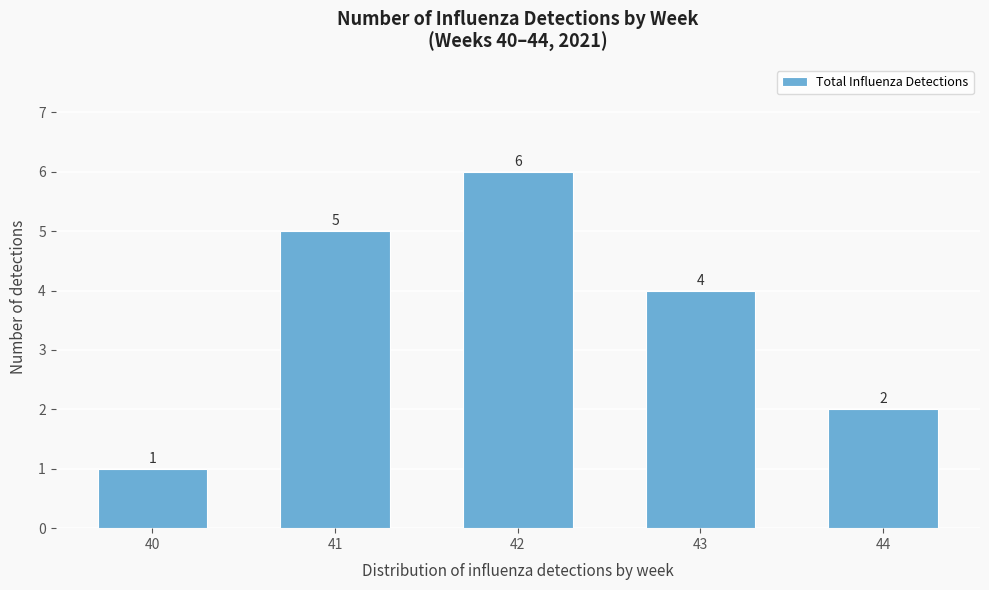

Reading left to right, extract all data points from this chart.

40=1	41=5	42=6	43=4	44=2